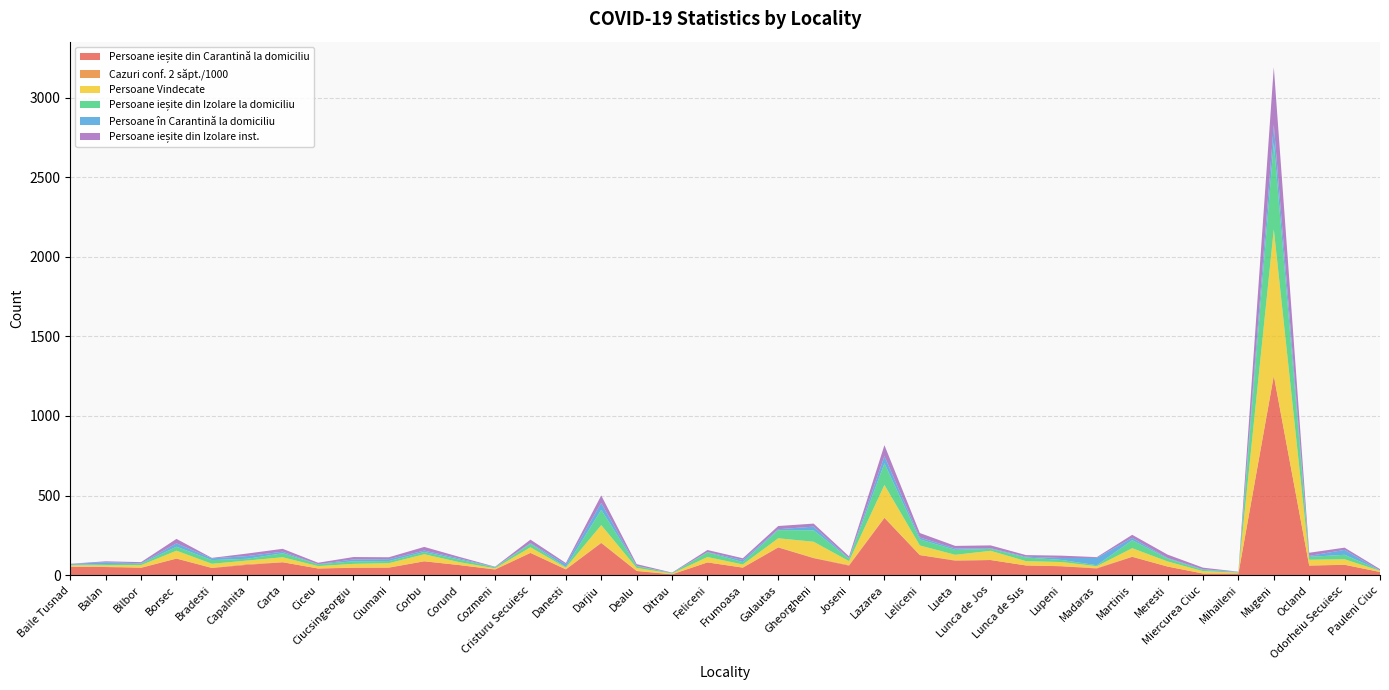

Reading right to left, list all the values displayed in this chart.

Persoane ieșite din Carantină la domiciliu: 20.0	65.0	60.0	1252.0	10.0	10.0	54.0	115.0	42.0	56.0	61.0	95.0	91.0	126.0	360.0	60.0	107.0	174.0	47.0	80.0	5.0	26.0	202.0	36.0	140.0	35.0	63.0	87.0	47.0	46.0	42.0	81.0	65.0	45.0	104.0	46.0	51.0	53.0
Cazuri conf. 2 săpt./1000: 0.0	0.8	0.7	3.0	0.8	1.0	0.0	1.5	3.3	0.5	0.0	0.0	2.8	0.7	1.7	4.2	1.9	1.7	1.2	0.0	1.0	1.4	2.6	1.3	0.1	2.1	0.2	0.4	1.4	1.8	0.0	0.5	4.8	1.5	0.8	1.8	2.9	0.7
Persoane Vindecate: 7.0	34.0	36.0	918.0	5.0	14.0	32.0	53.0	11.0	26.0	27.0	58.0	34.0	60.0	205.0	24.0	101.0	56.0	19.0	34.0	4.0	18.0	110.0	10.0	35.0	6.0	18.0	44.0	27.0	23.0	15.0	31.0	22.0	25.0	49.0	15.0	8.0	9.0
Persoane ieșite din Izolare la domiciliu: 3.0	28.0	18.0	544.0	4.0	8.0	18.0	50.0	6.0	13.0	23.0	12.0	31.0	38.0	136.0	15.0	72.0	51.0	15.0	29.0	3.0	12.0	96.0	4.0	22.0	6.0	16.0	14.0	13.0	16.0	11.0	25.0	11.0	23.0	25.0	9.0	8.0	2.0
Persoane în Carantină la domiciliu: 0.0	31.0	6.0	113.0	1.0	4.0	4.0	15.0	46.0	12.0	5.0	4.0	9.0	12.0	45.0	3.0	23.0	6.0	13.0	2.0	1.0	1.0	43.0	17.0	4.0	2.0	7.0	9.0	12.0	12.0	1.0	10.0	17.0	11.0	21.0	3.0	11.0	6.0
Persoane ieșite din Izolare inst.: 8.0	14.0	20.0	362.0	1.0	10.0	21.0	19.0	5.0	15.0	10.0	18.0	16.0	28.0	69.0	12.0	19.0	20.0	11.0	13.0	2.0	11.0	47.0	8.0	22.0	2.0	10.0	23.0	12.0	15.0	9.0	18.0	16.0	3.0	28.0	7.0	6.0	1.0